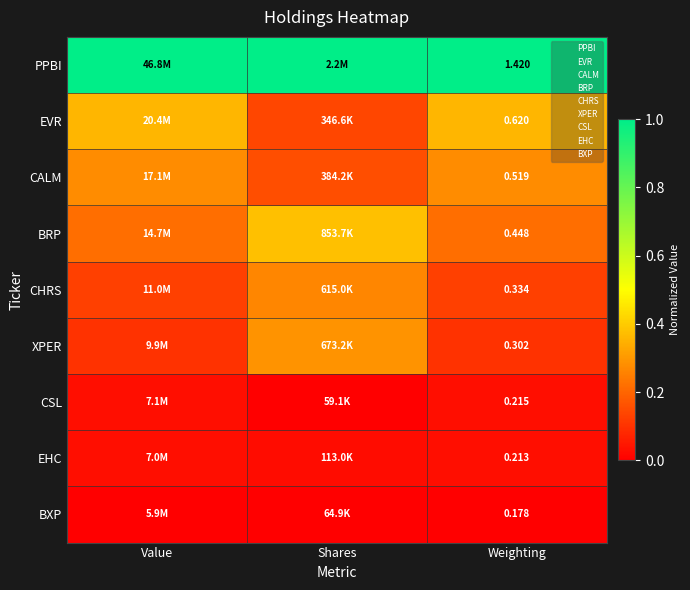

Is the value of CHRS at Weighting greater than the value of BXP at Weighting?

Yes